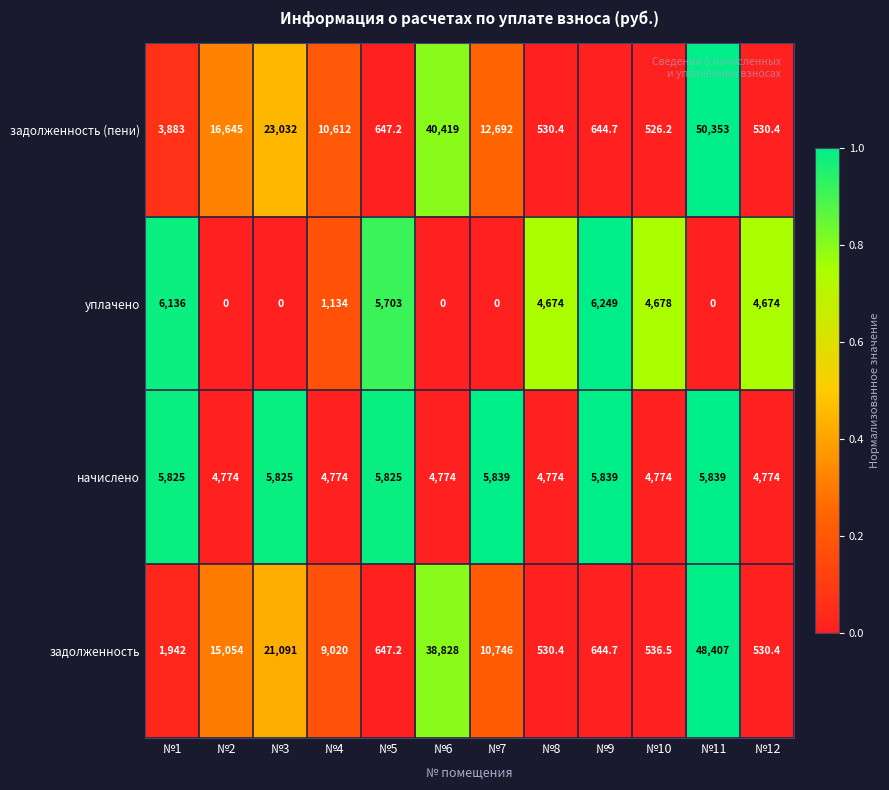

Read the задолженность (пени) value at №7.

12692.0